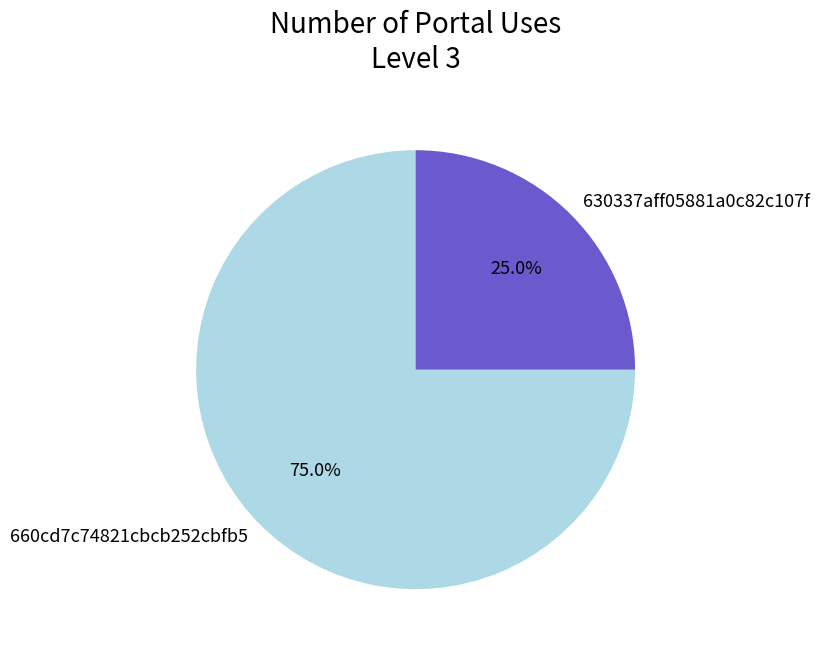

To the nearest percent, what percentage of the pie is 660cd7c74821cbcb252cbfb5?

75%